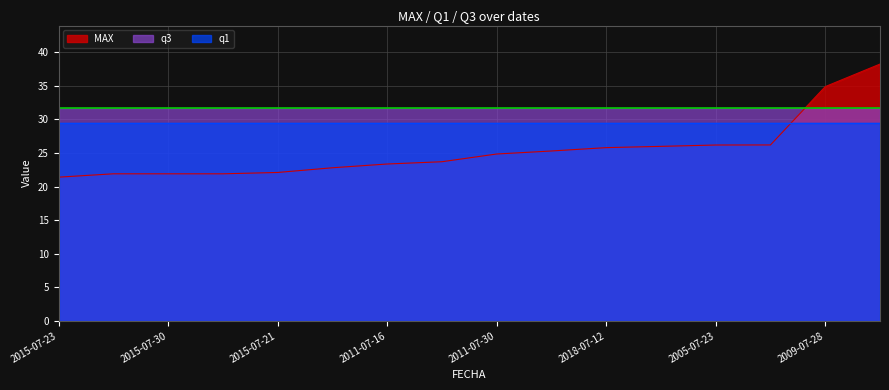

Rank the series at 2009-07-28 from lowest to highest value.

q1, q3, MAX